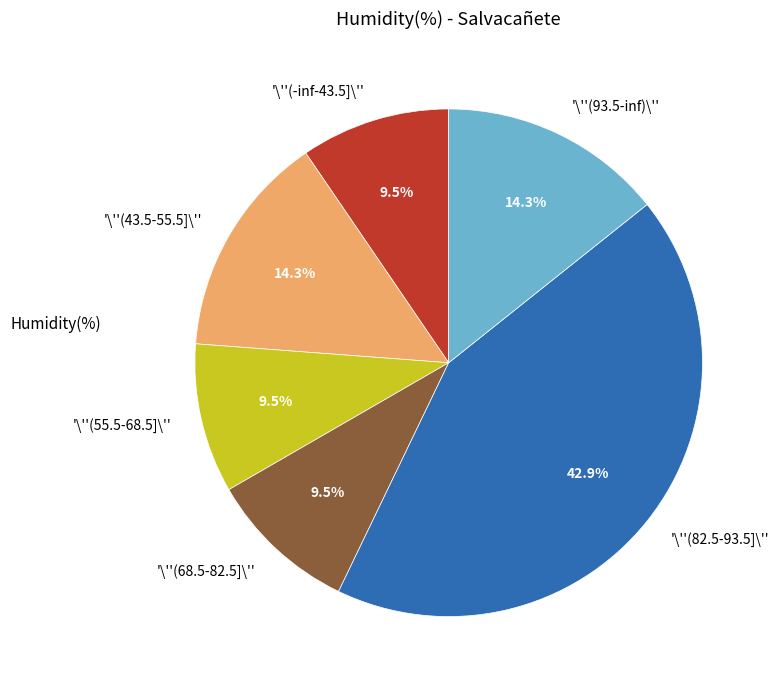

What percentage is NOT represented by '\''(82.5-93.5]\''?

57.1%